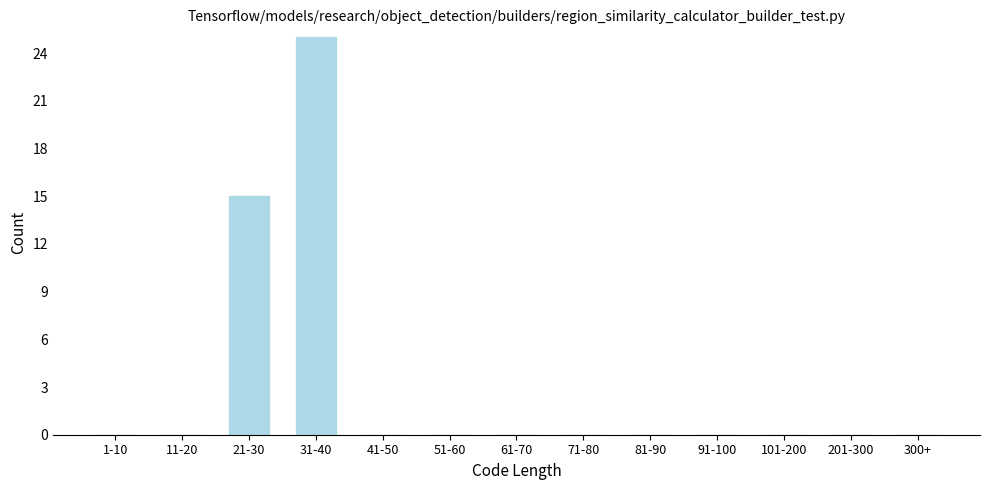

Reading left to right, transcribe all the data shown in this chart.

1-10=0	11-20=0	21-30=15	31-40=25	41-50=0	51-60=0	61-70=0	71-80=0	81-90=0	91-100=0	101-200=0	201-300=0	300+=0